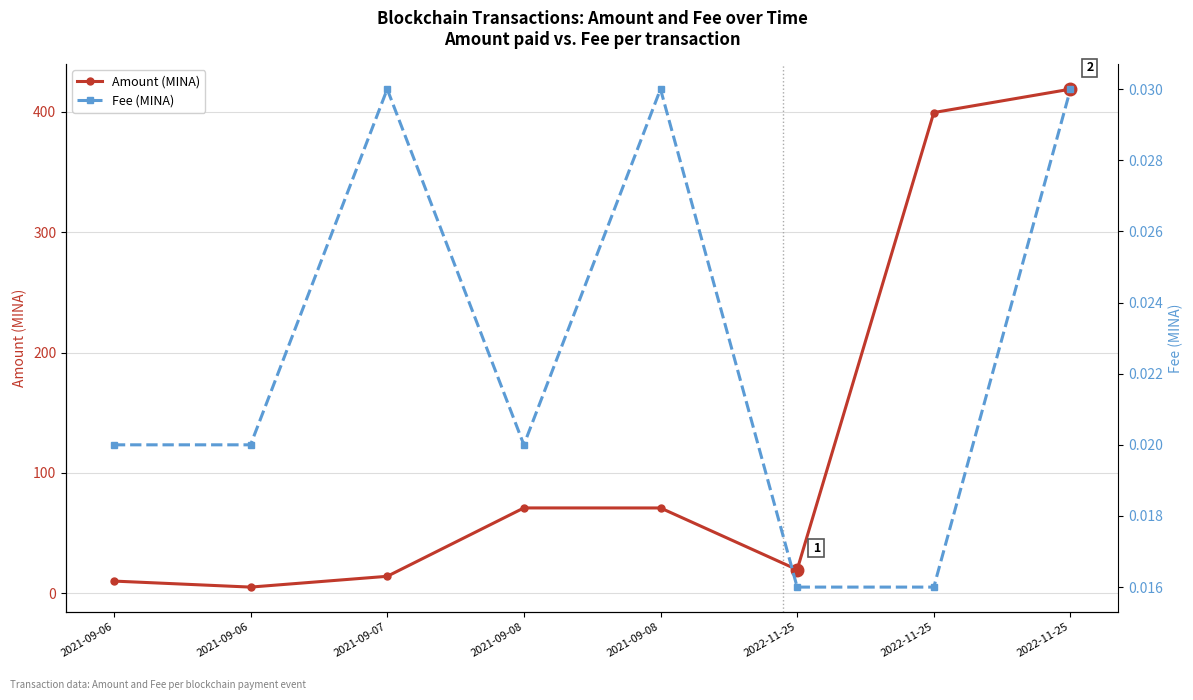

At how many categories does at least one series exceed 191?

2